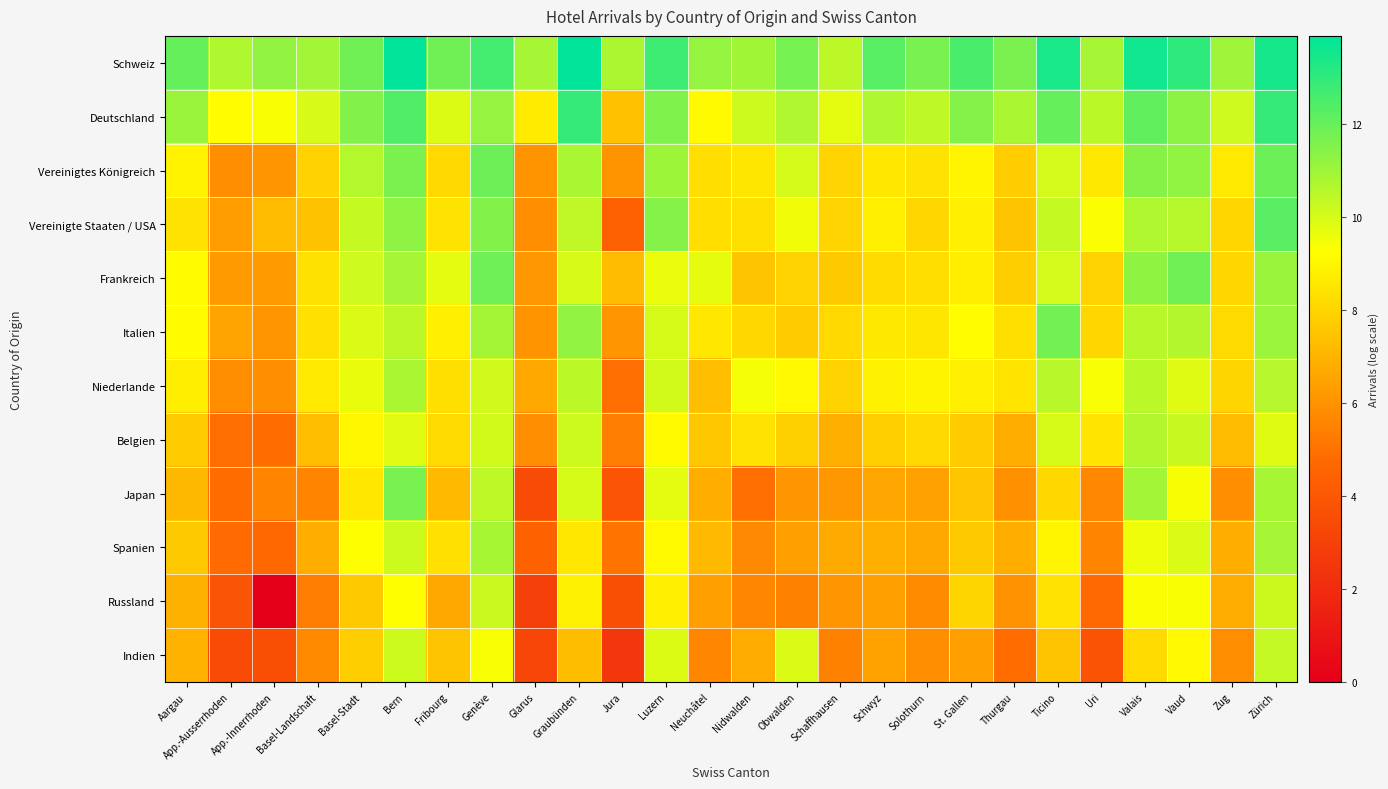

Which series has the largest range (max minus min)?

Russland